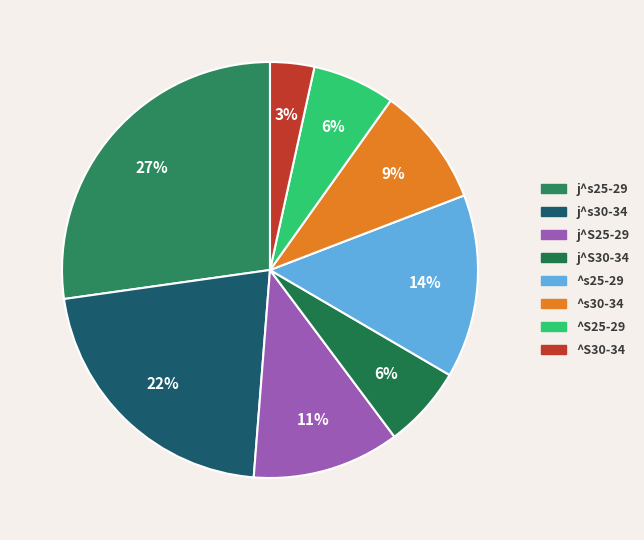

Is it true that ^S25-29 is 6% of the pie?

True